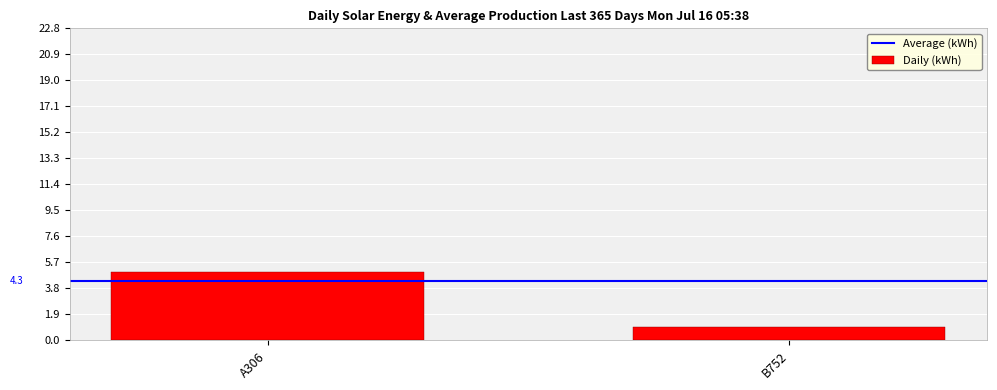

What is the value of the 2nd bar from the left?

1